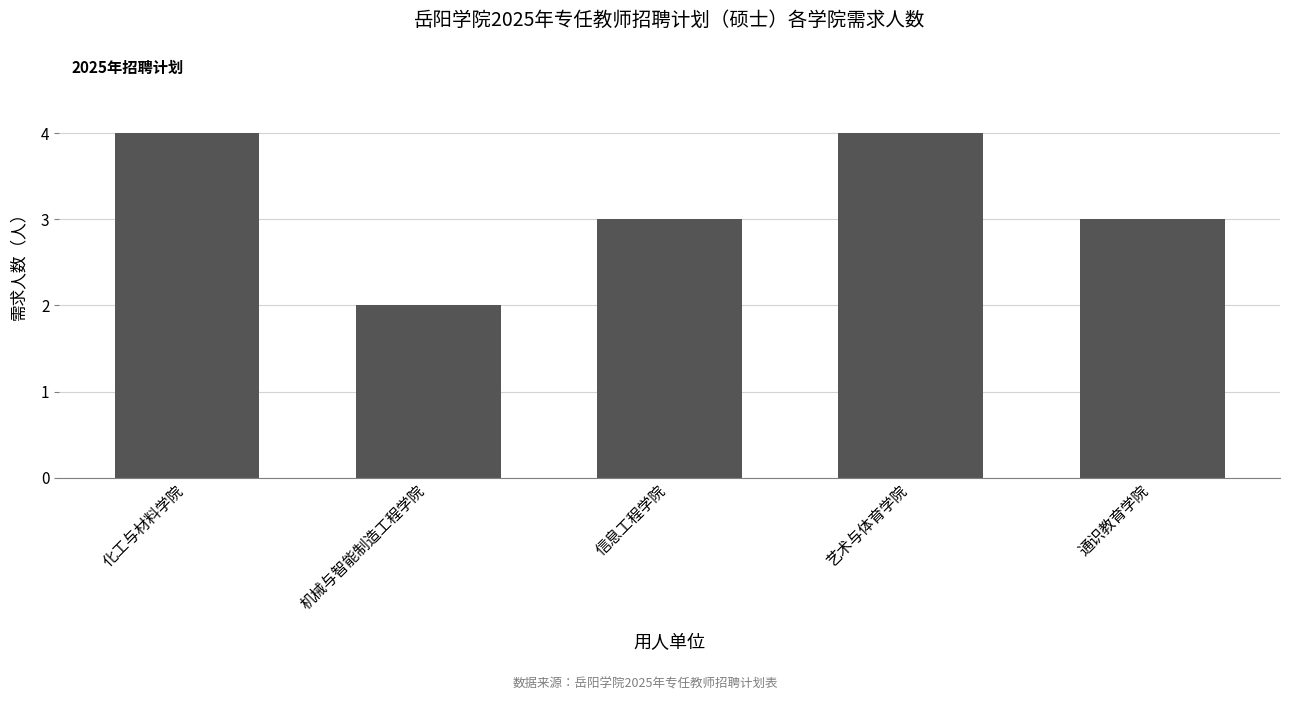

What is the label of the 3rd bar from the right?

信息工程学院